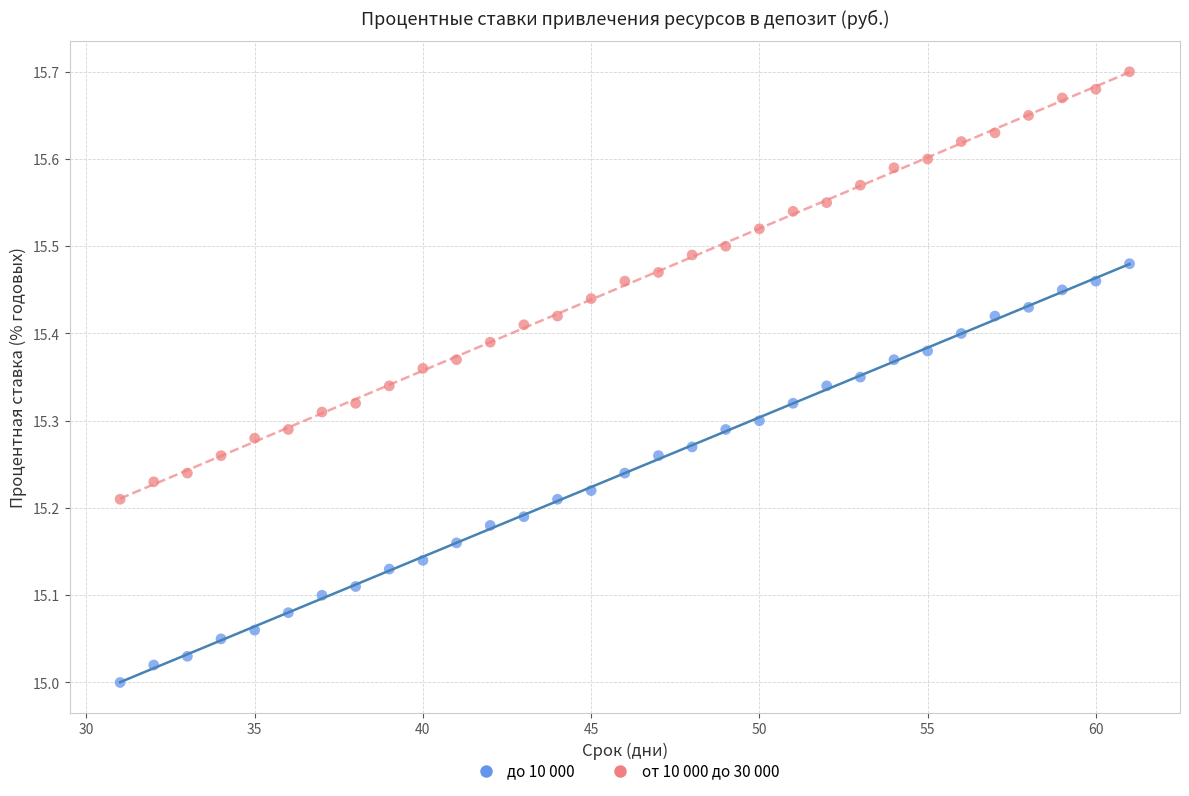

Across all data points, what is the range of Y values (max minus min)?

0.7